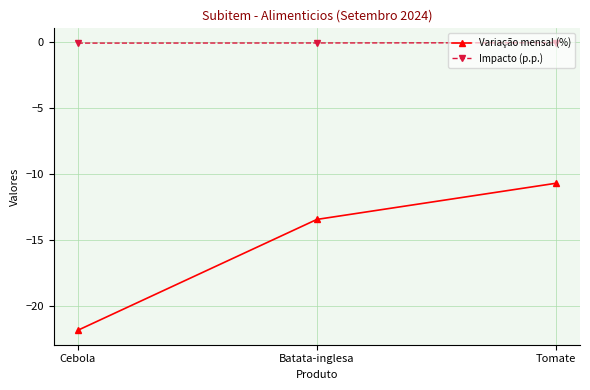

What is the total value across all series at Batata-inglesa?

-13.5